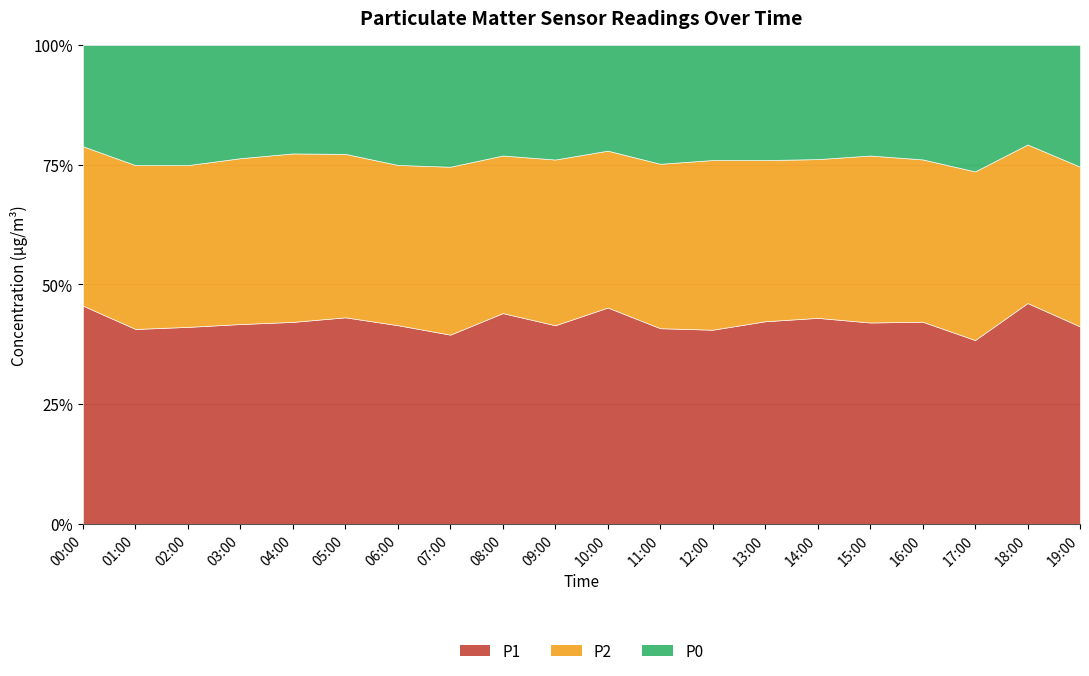

True or false: P1 and P0 intersect in this chart.

False